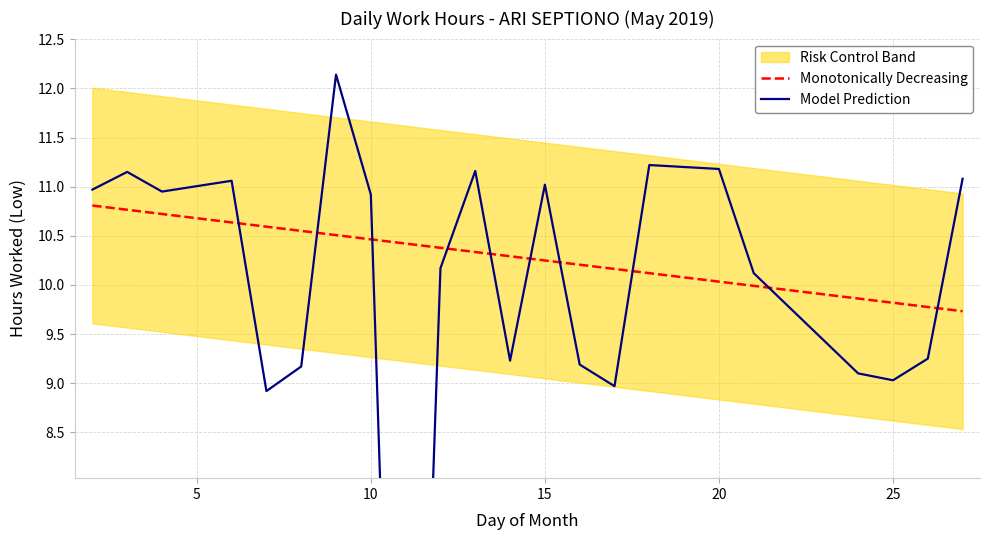

How many interior local peaks does the Model Prediction series have?

6